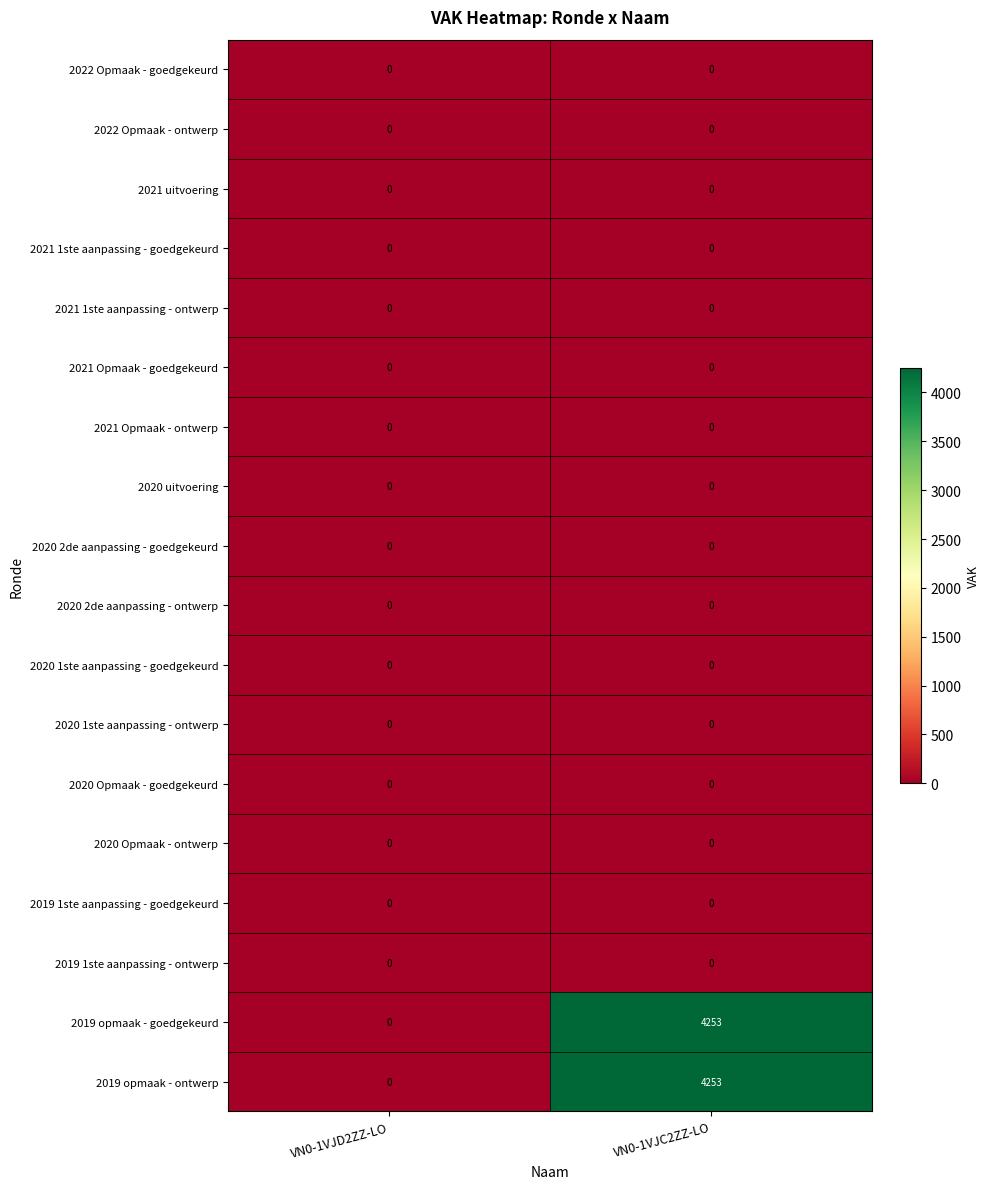

What is the sum of the 2019 opmaak - ontwerp values at VN0-1VJC2ZZ-LO and VN0-1VJD2ZZ-LO?

4253